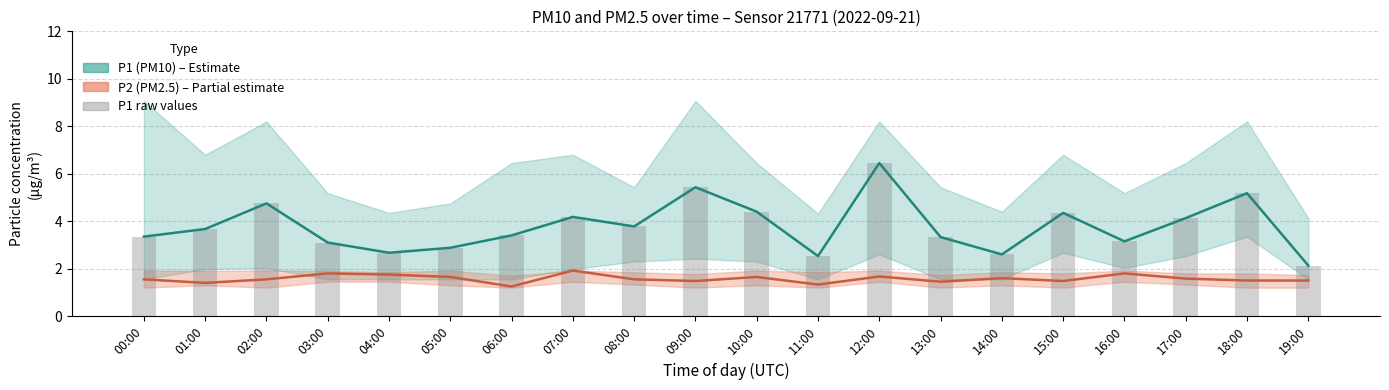

The P1 (PM10) series shows 6.5 at 12:00. True or false?

True